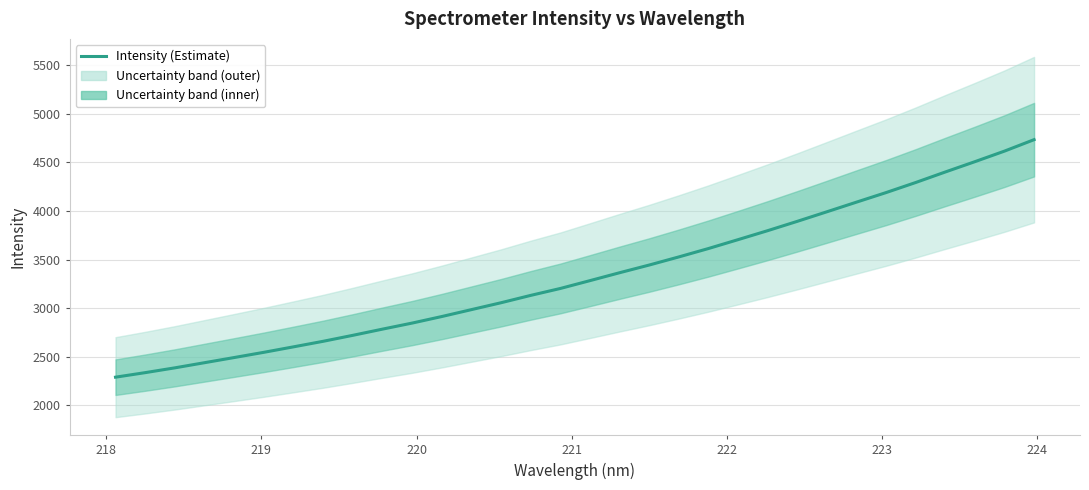

What is the value of the 16th point from the left?

3202.5